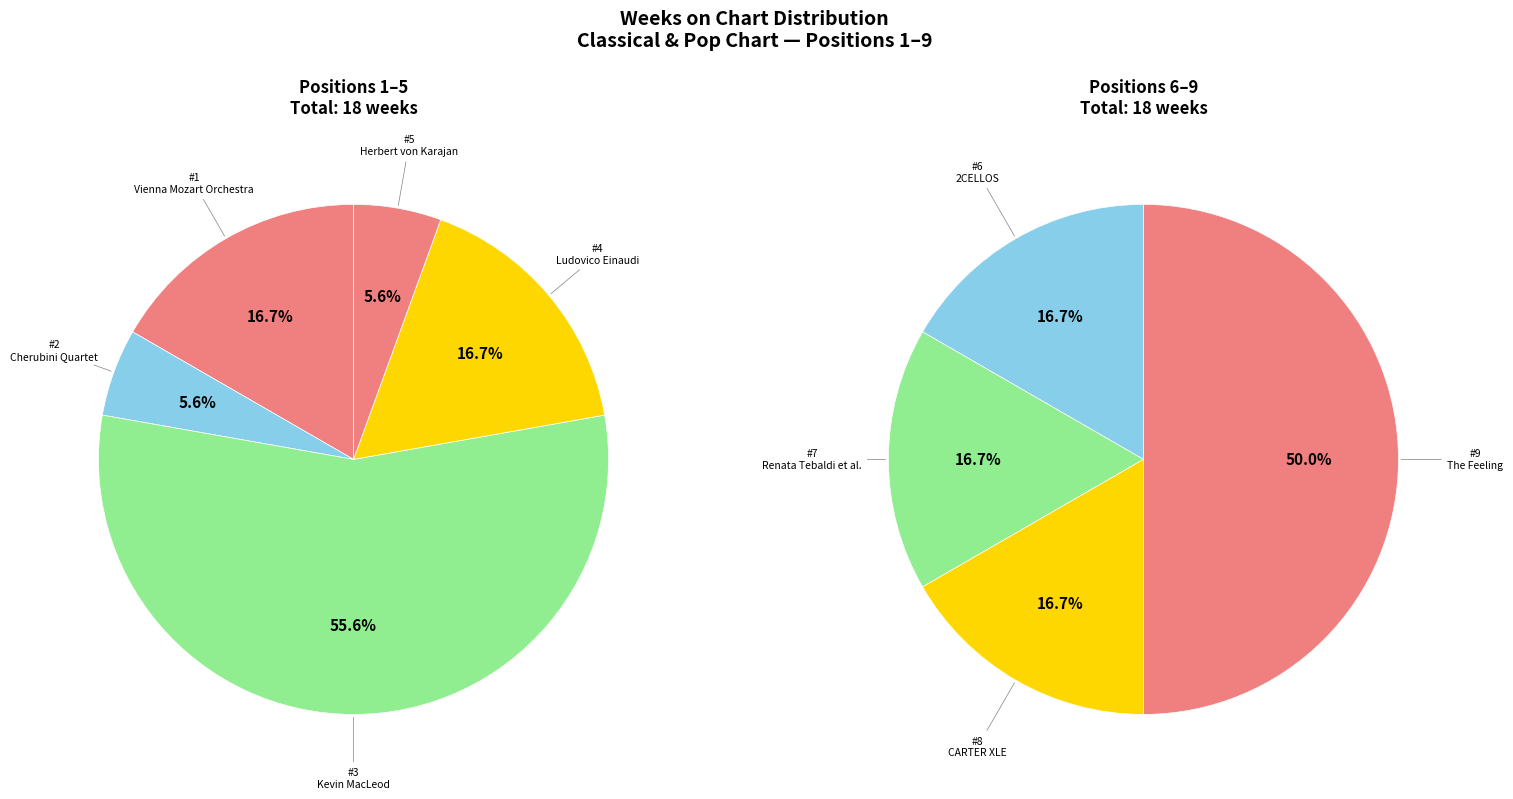

The 1 slice represents 22% of the pie. True or false?

False